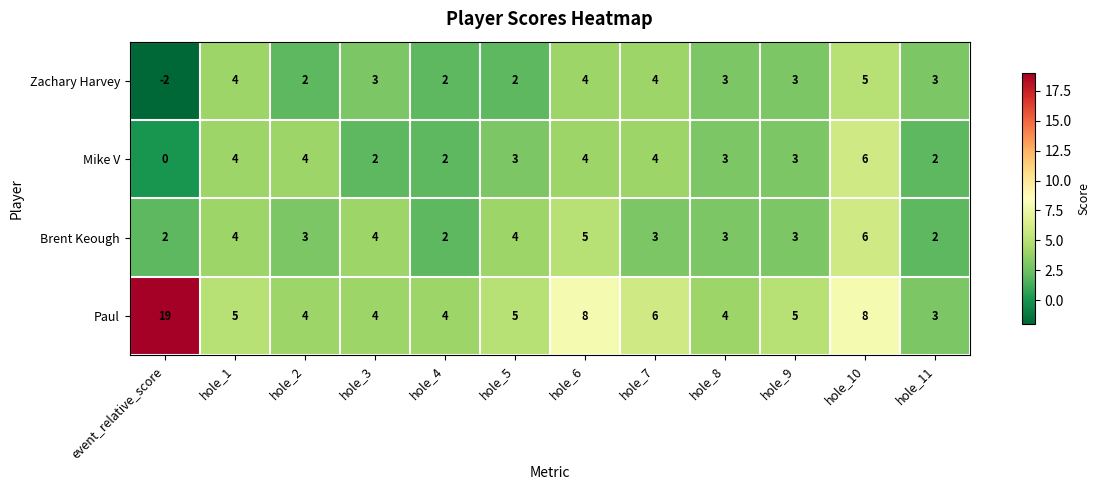

What is the sum of all Zachary Harvey values?

33